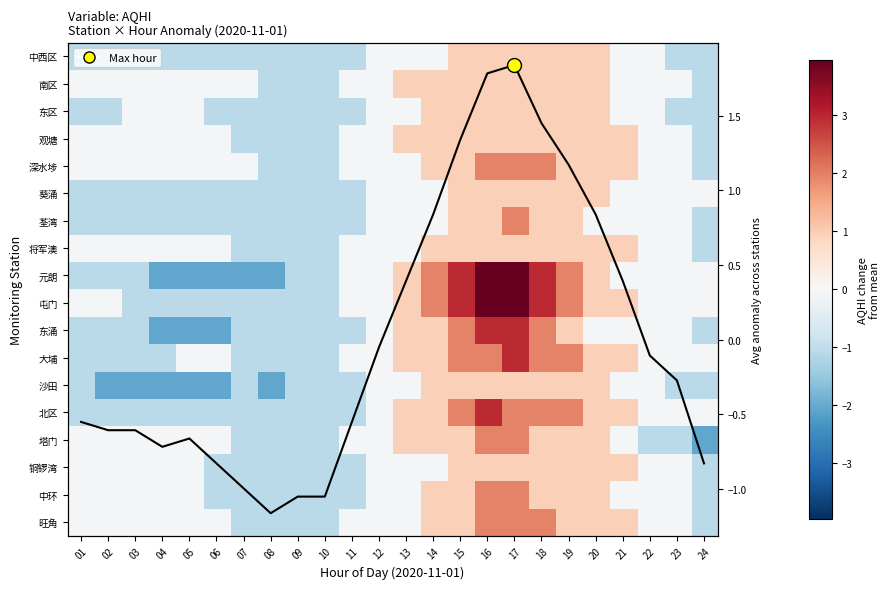

What is the maximum value shown in the chart?

3.9